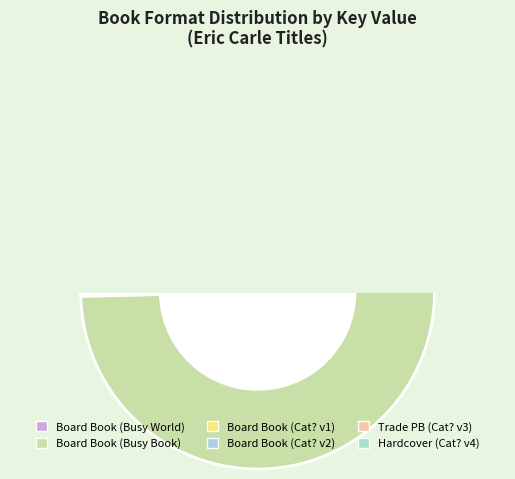

Approximately how many times larger is the value at Hardcover (Have You Seen My Cat? 9780887080548) compared to Board Book (Have You Seen My Cat? 9781416985143)?

1.0